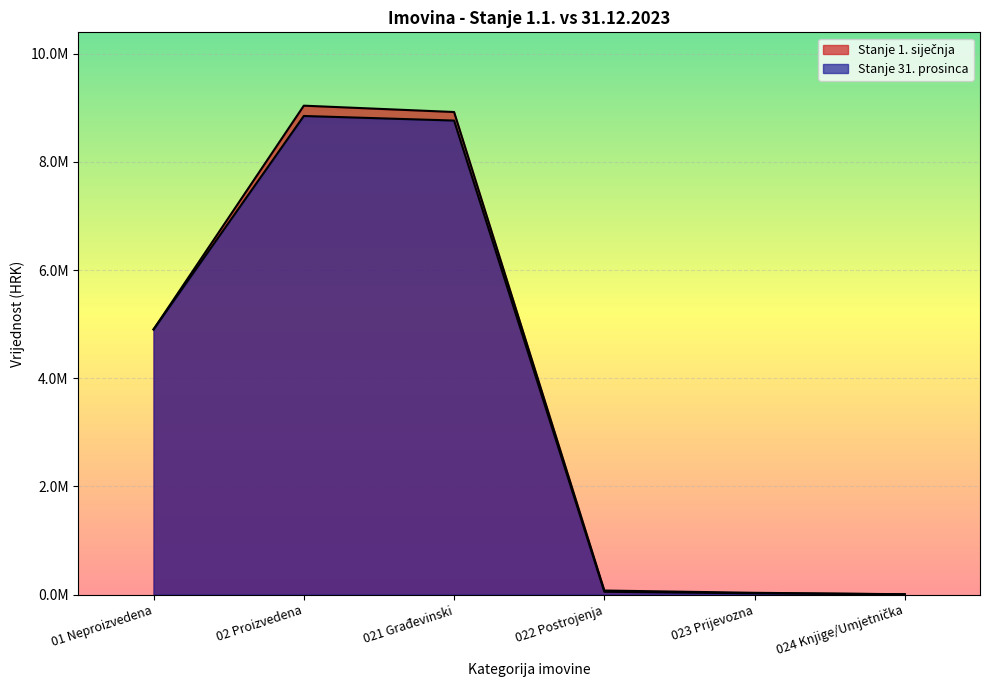

What is the lowest value of the Stanje 1. siječnja series?

6901.6